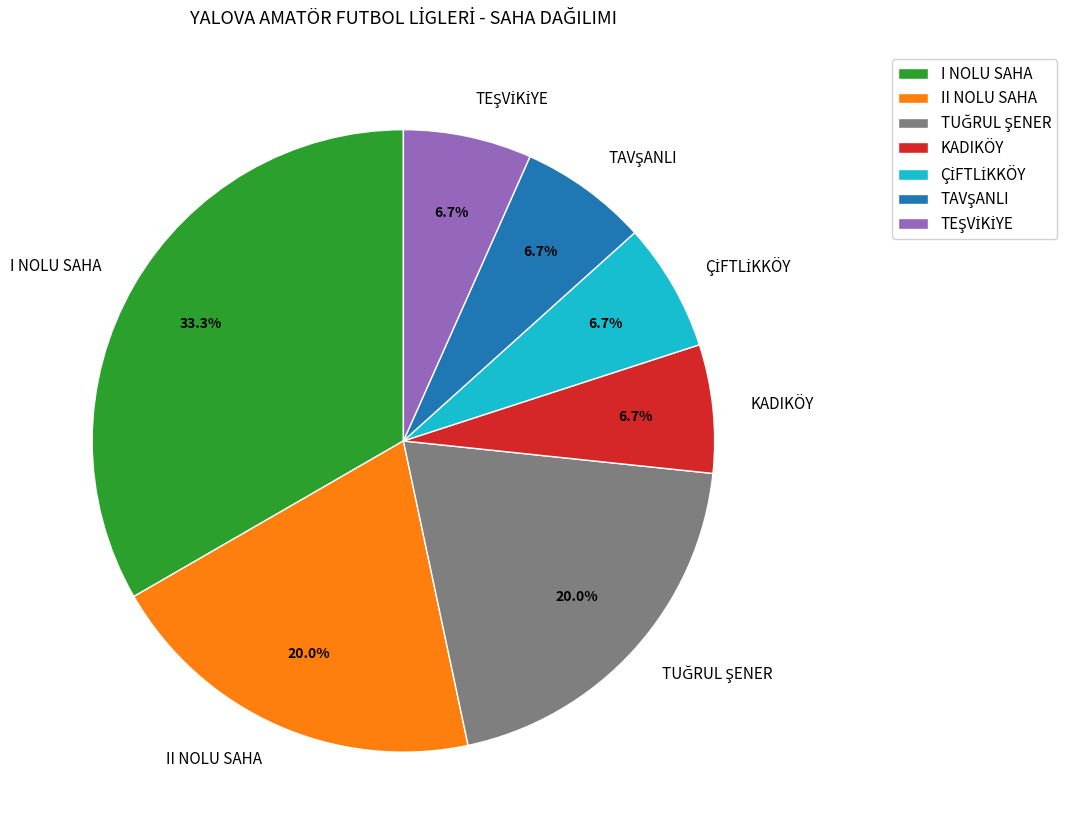

Is it true that II NOLU SAHA is 34% of the pie?

False